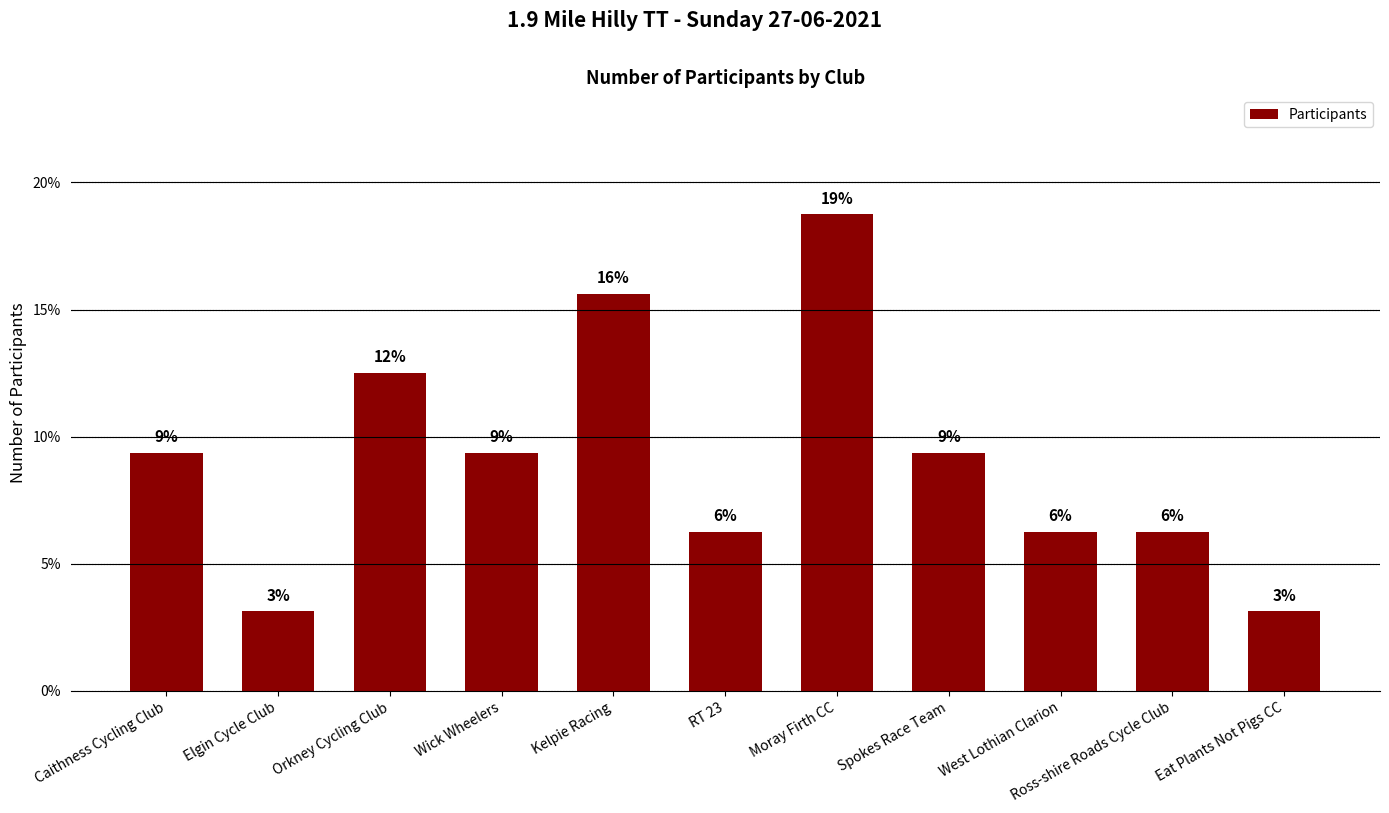

At which label does the data first exceed 9?

Caithness Cycling Club